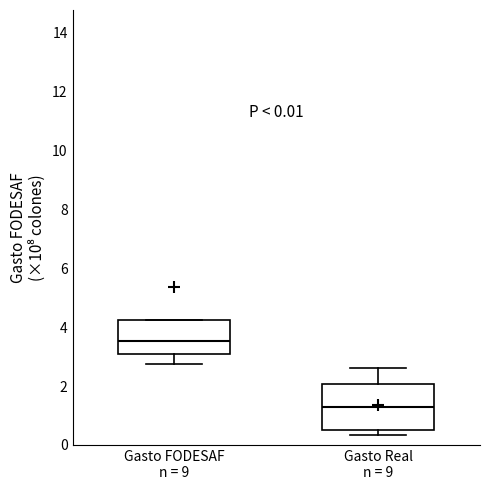

Which box has the lowest median line?

Gasto Real n = 9